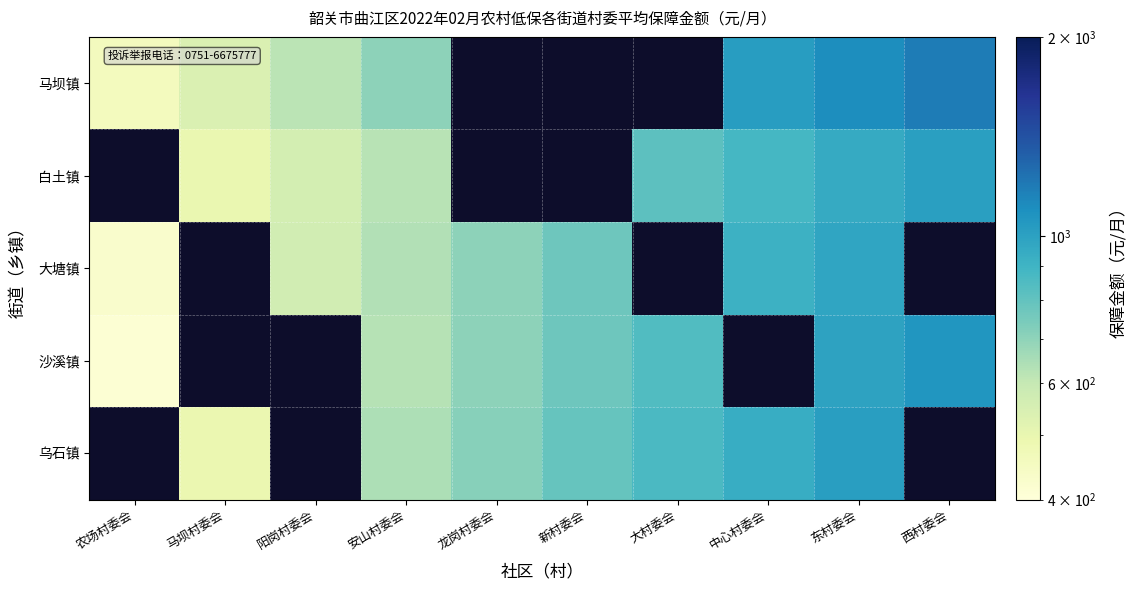

Where is 大塘镇 nearest to the value 704?

龙岗村委会